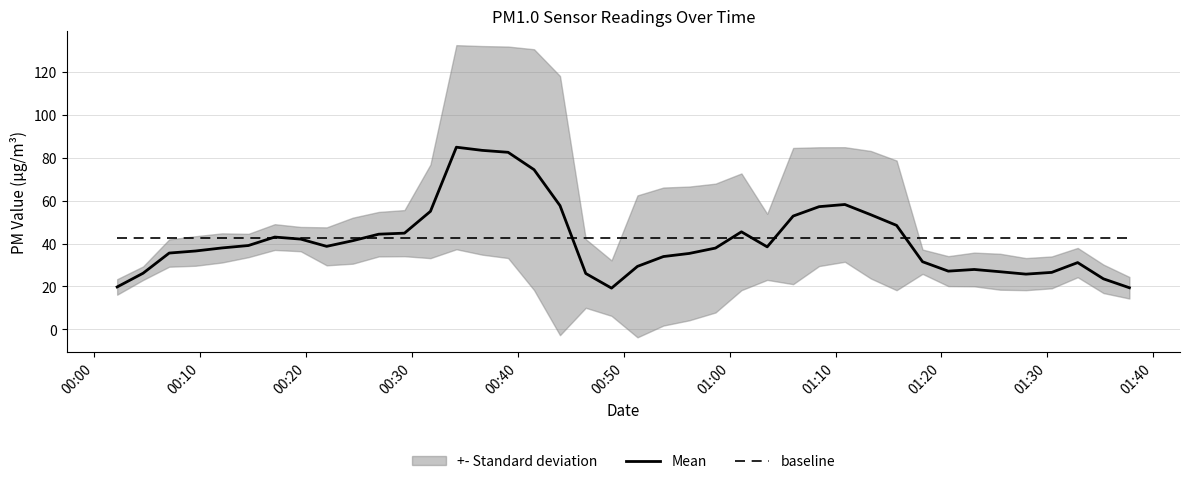

What is the minimum value for baseline?

42.7